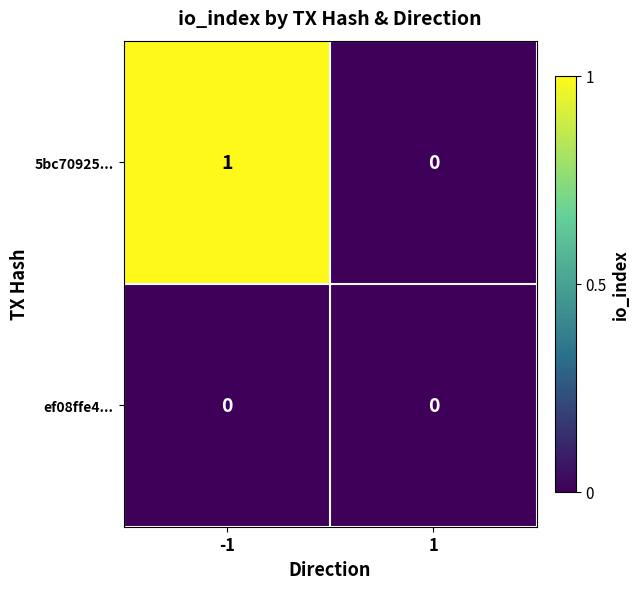

Which series has the largest total across all categories?

5bc70925...